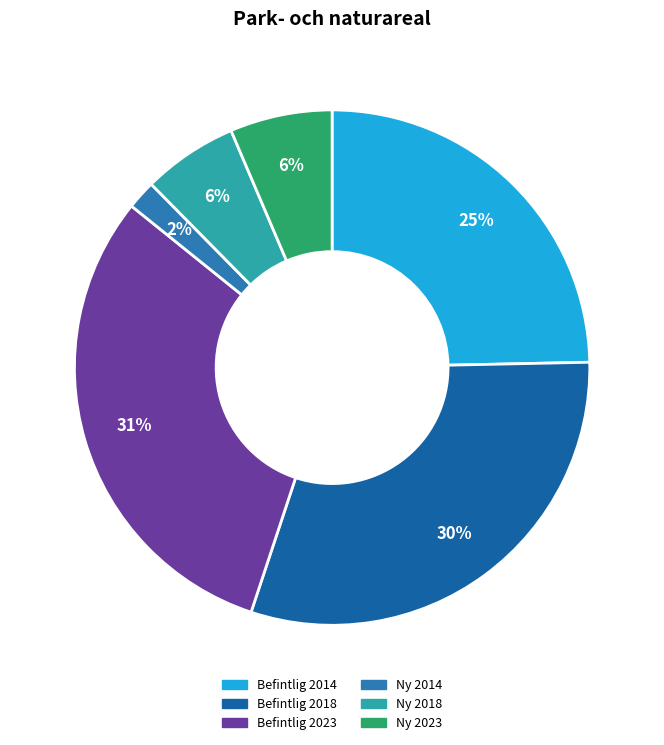

To the nearest percent, what portion does Ny 2014 represent?

2%